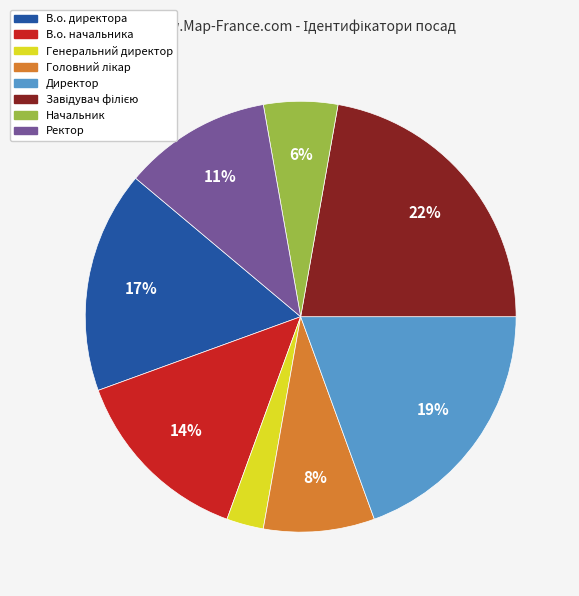

Is it true that В.о. директора is 17% of the pie?

True